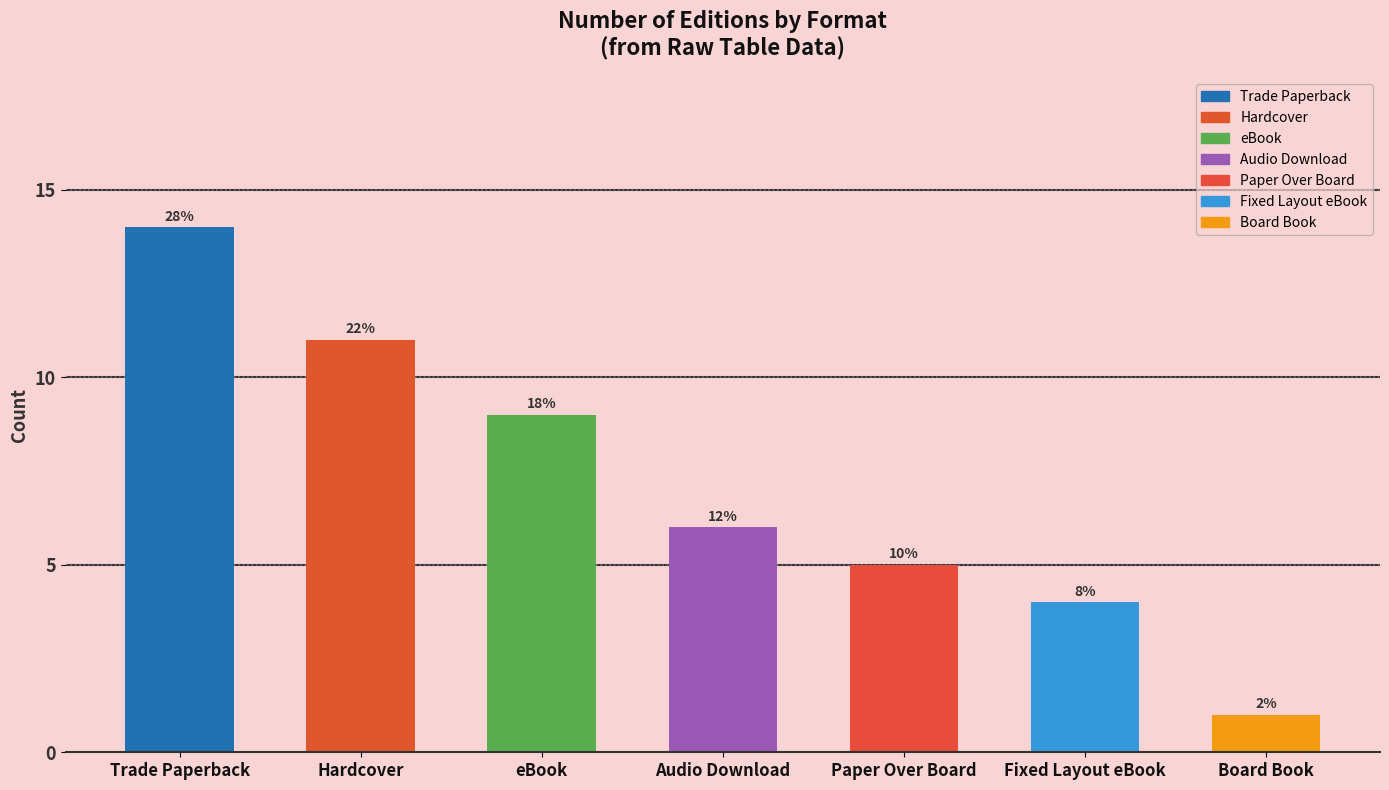

What is the smallest value displayed?

2